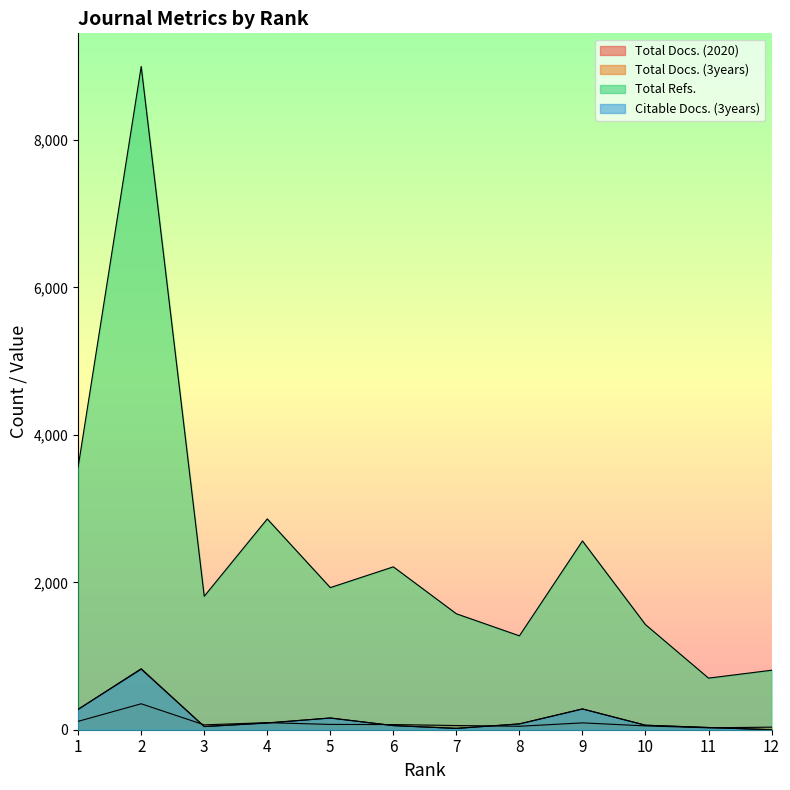

Where do Total Docs. (3years) and Total Docs. (2020) first cross each other?

2 and 3